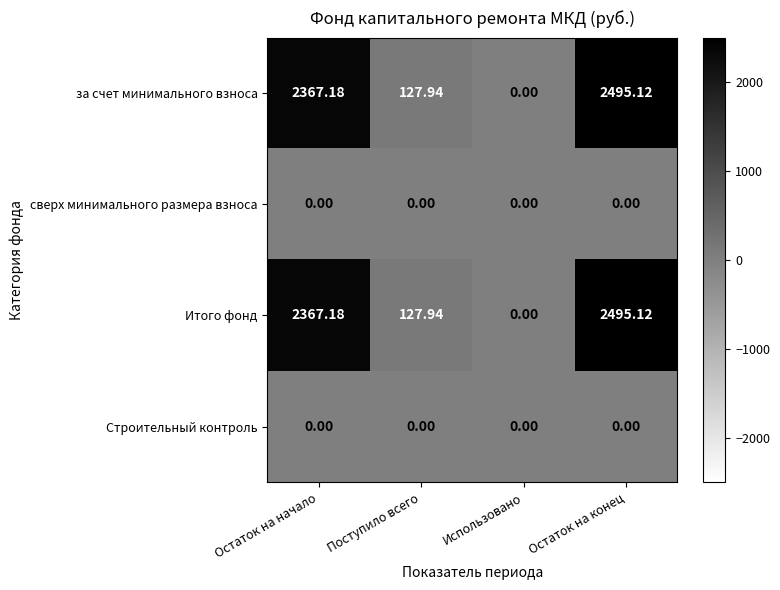

How many data points does each series have?

4